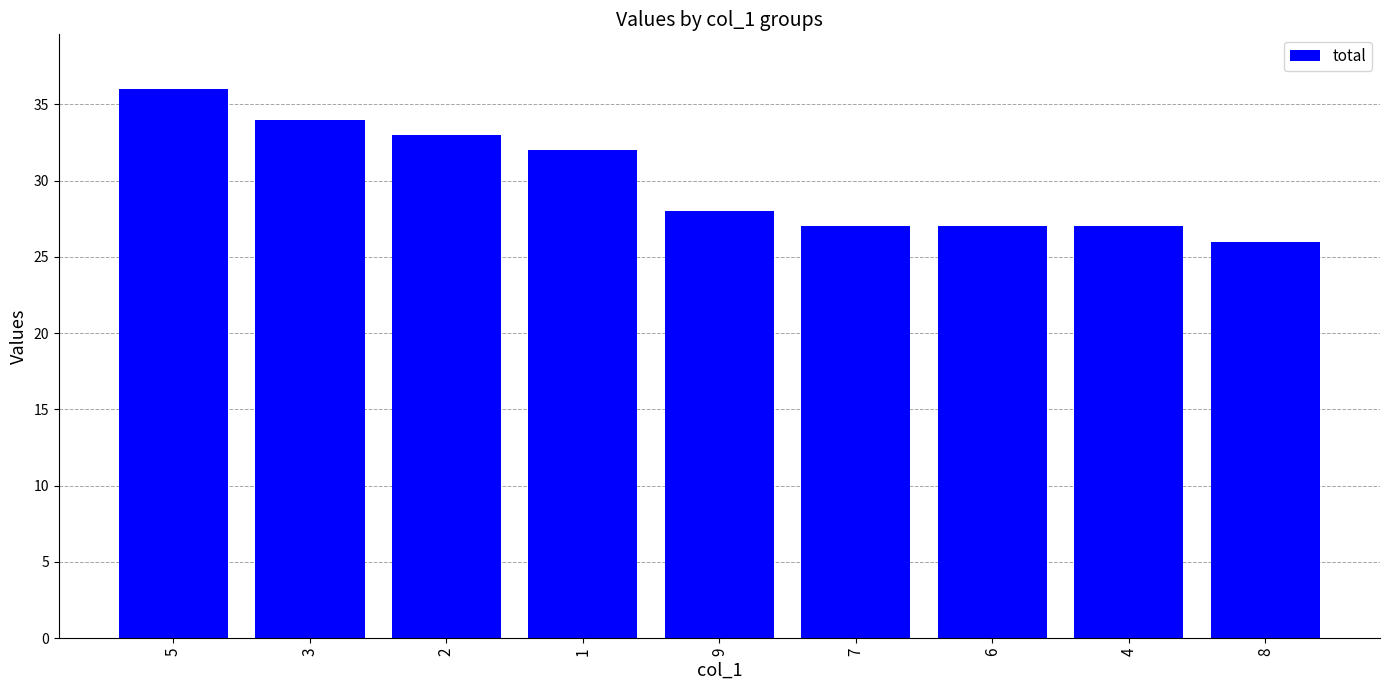

Approximately how many times larger is the value at 2 compared to 1?

1.0